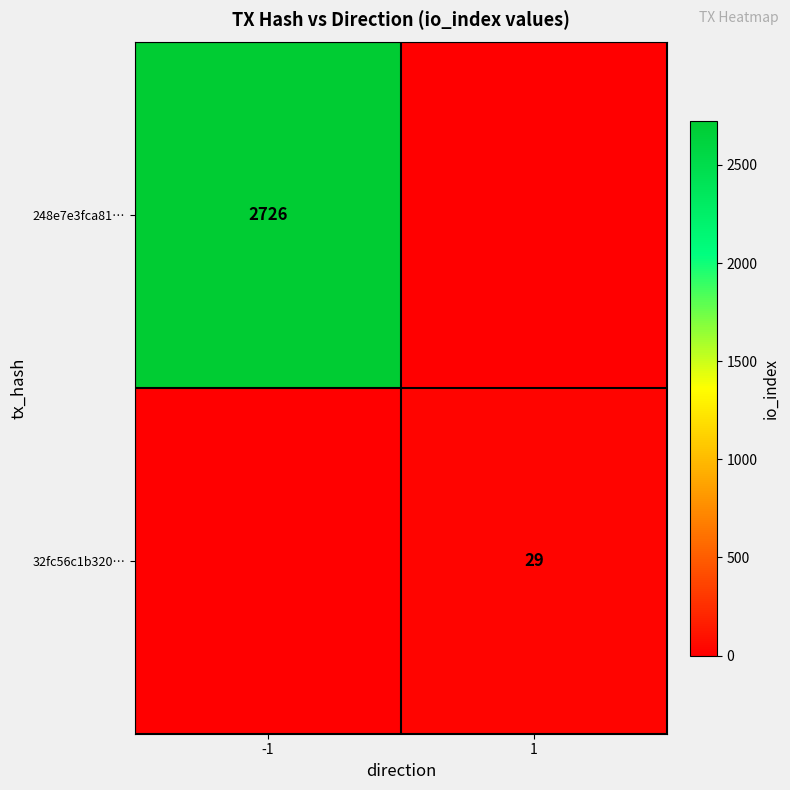

True or false: 248e7e3fca81… has a value of 2726 at -1.

True